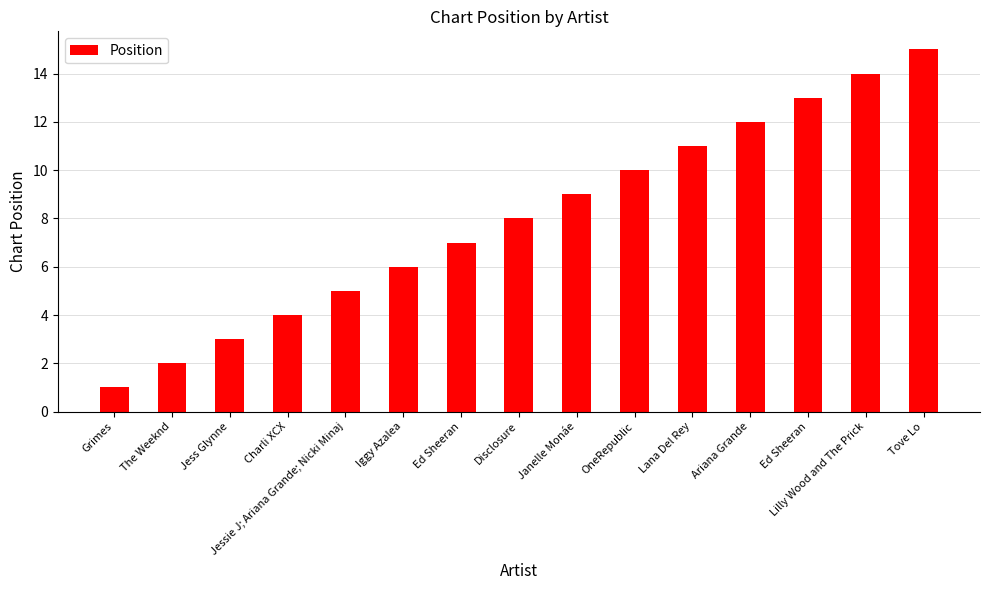

What is the difference between the second highest and minimum values?

13